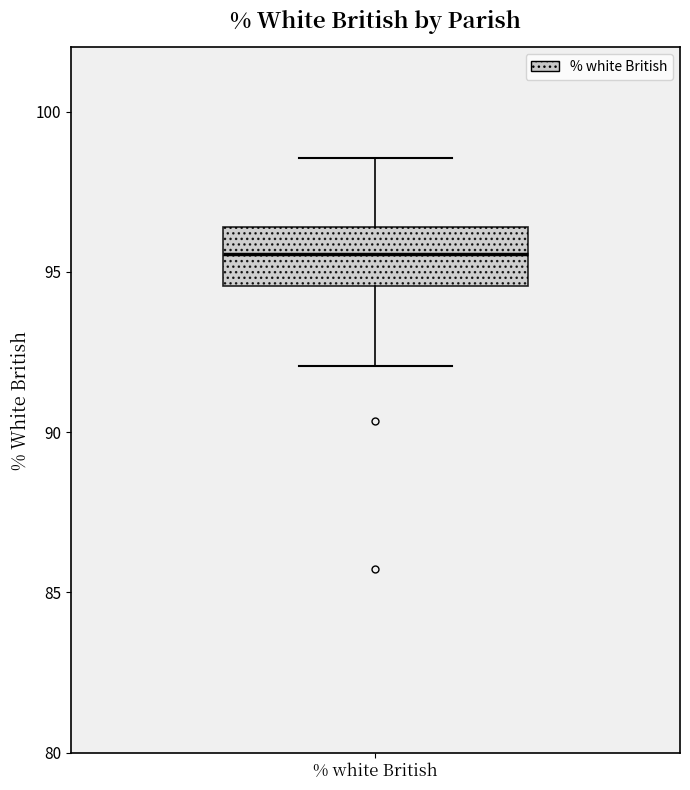

Transcribe this box plot: give where the median line is, the range the box spans, and where the two whiskers end, as read against the y-axis. The values are not printed on the chart, so give them approximately, as read against the axis.

median 95.5, box 94.5 to 96.5, whiskers 92.0 to 98.5